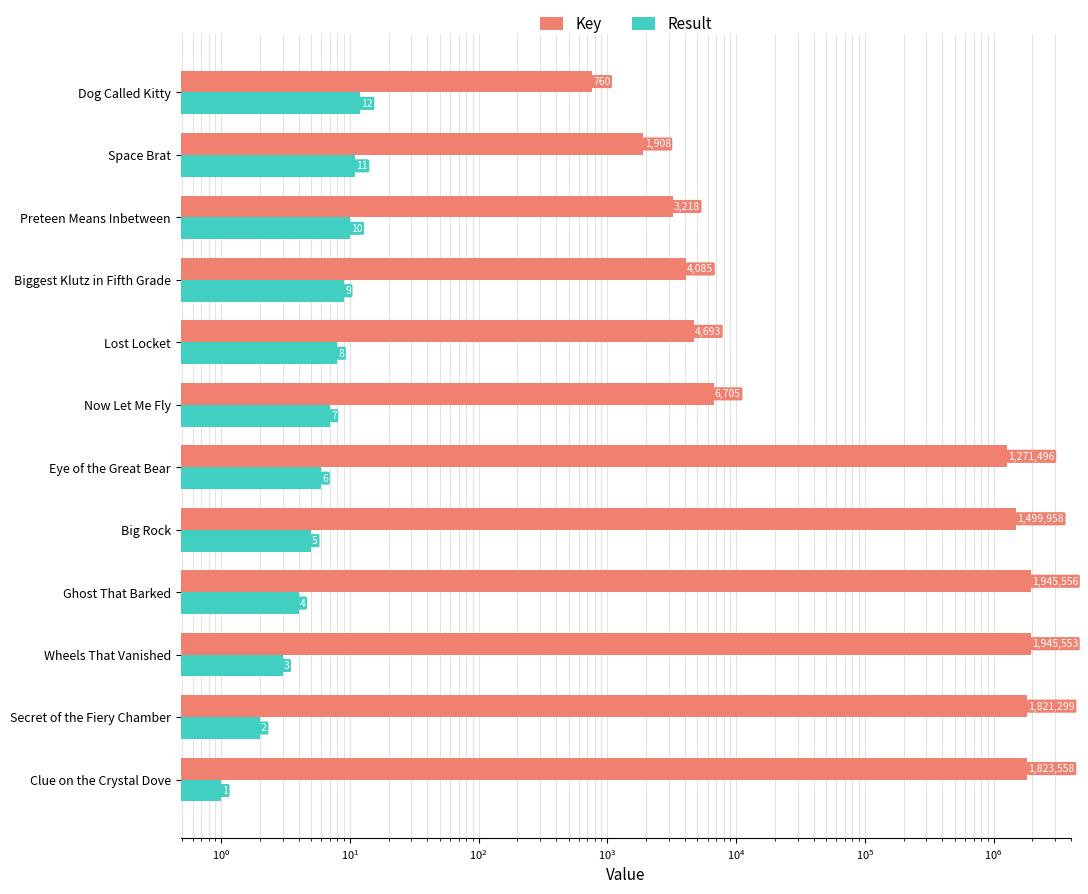

What is the maximum value shown in the chart?

1945556